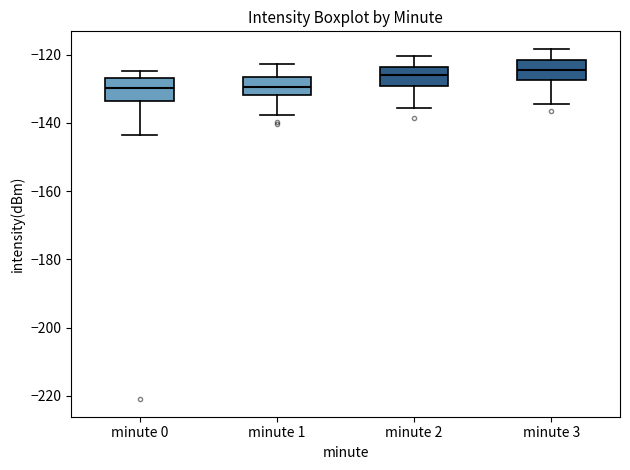

Reading left to right, transcribe this box plot: for each box, give where its median line is, the range the box spans, and where its two whiskers end, as read against the y-axis. The values are not printed on the chart, so give them approximately, as read against the axis.

minute 0: median -130, box -134 to -126, whiskers -144 to -124
minute 1: median -130, box -132 to -126, whiskers -138 to -122
minute 2: median -126, box -130 to -124, whiskers -136 to -120
minute 3: median -124, box -128 to -122, whiskers -134 to -118